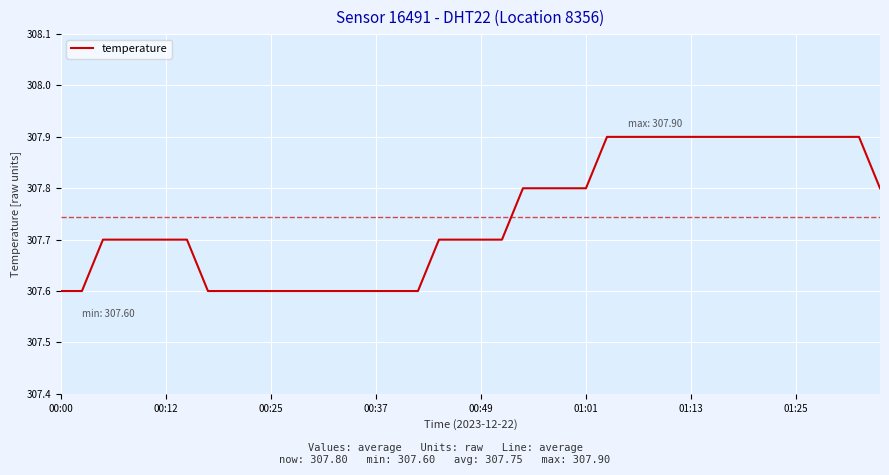

What is the greatest value displayed?

307.9